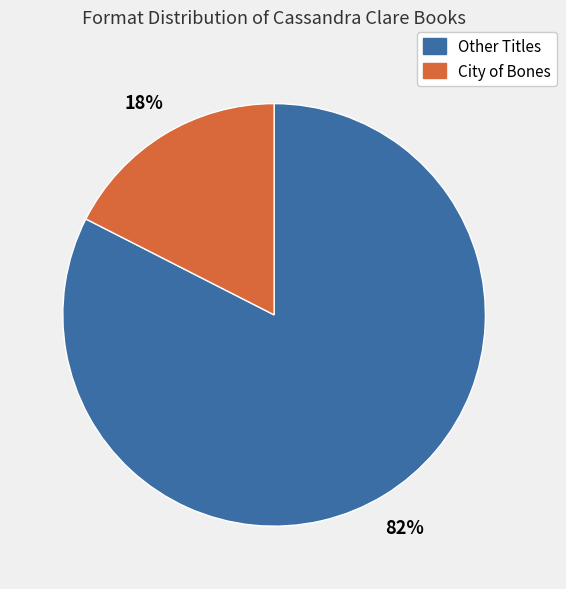

How many slices are in this pie chart?

2